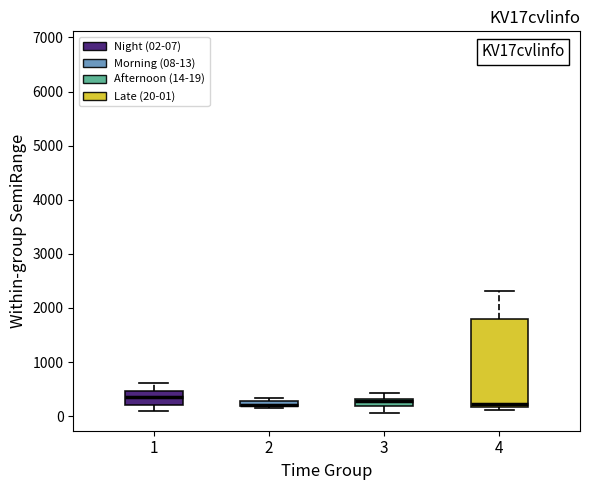

Comparing the boxes themselves (not the whiskers), which one is the tallest?

4